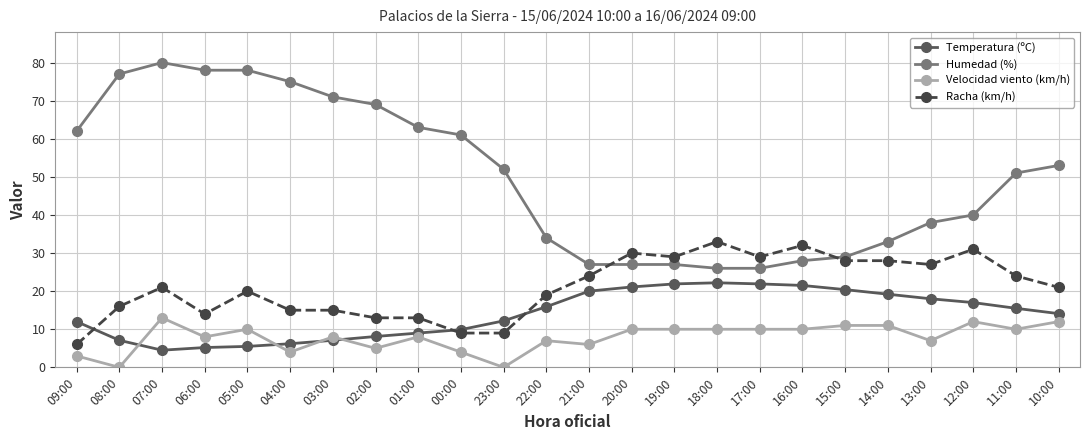

True or false: Temperatura (ºC) has a value of 6.1 at 09:00.

False